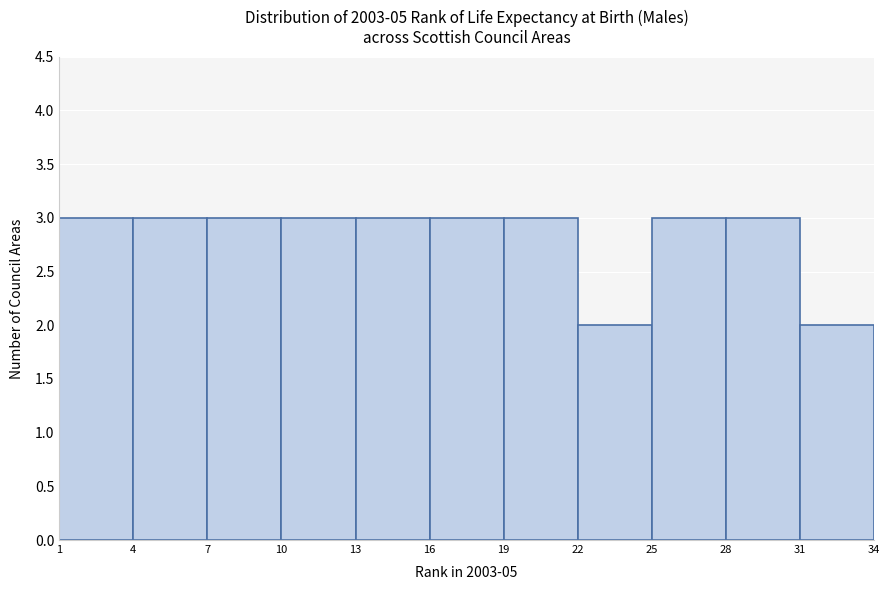

How tall is the bar that spans 13 to 16 on the x-axis? The values are not printed on the chart, so give them approximately, as read against the axis.

3